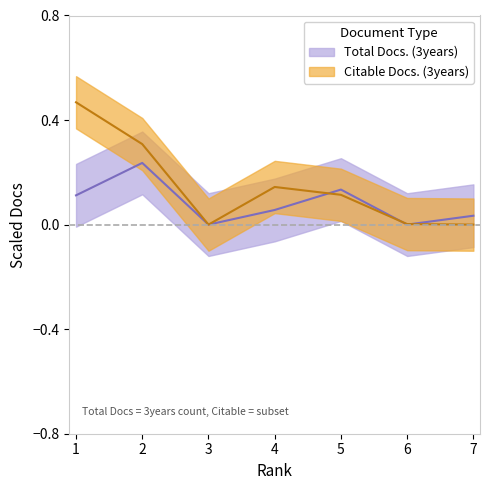

True or false: Total Docs. (3years) has a value of 0.4 at 2.

False